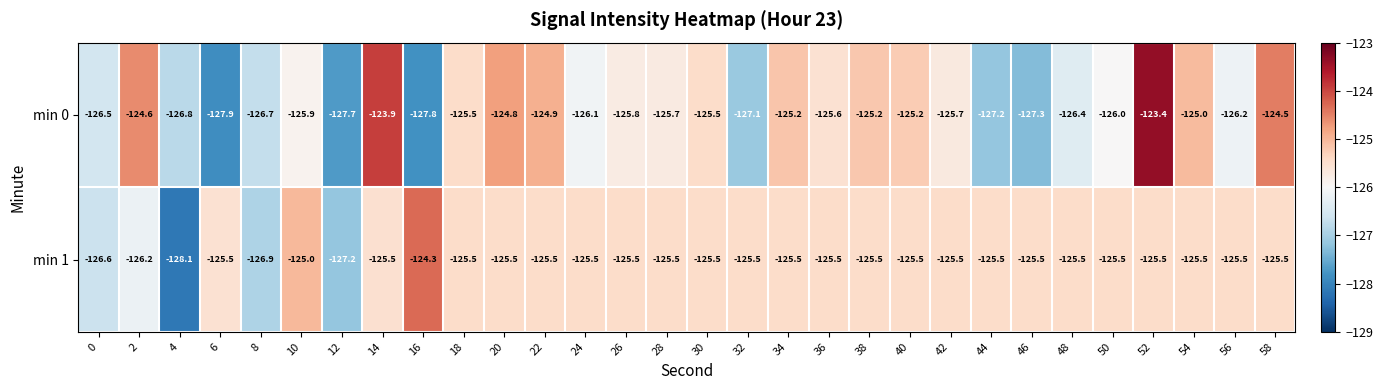

What is the difference between the highest and lowest values at 32?

1.6